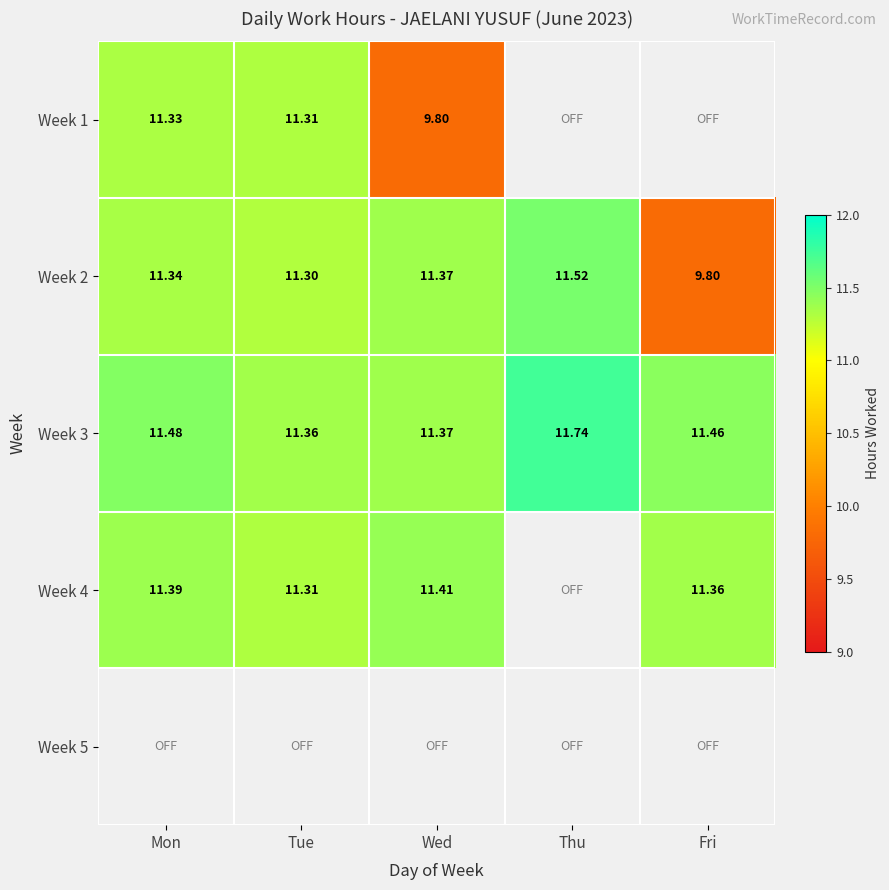

List the labels in order of Week 2 value, largest first.

Thu, Wed, Mon, Tue, Fri